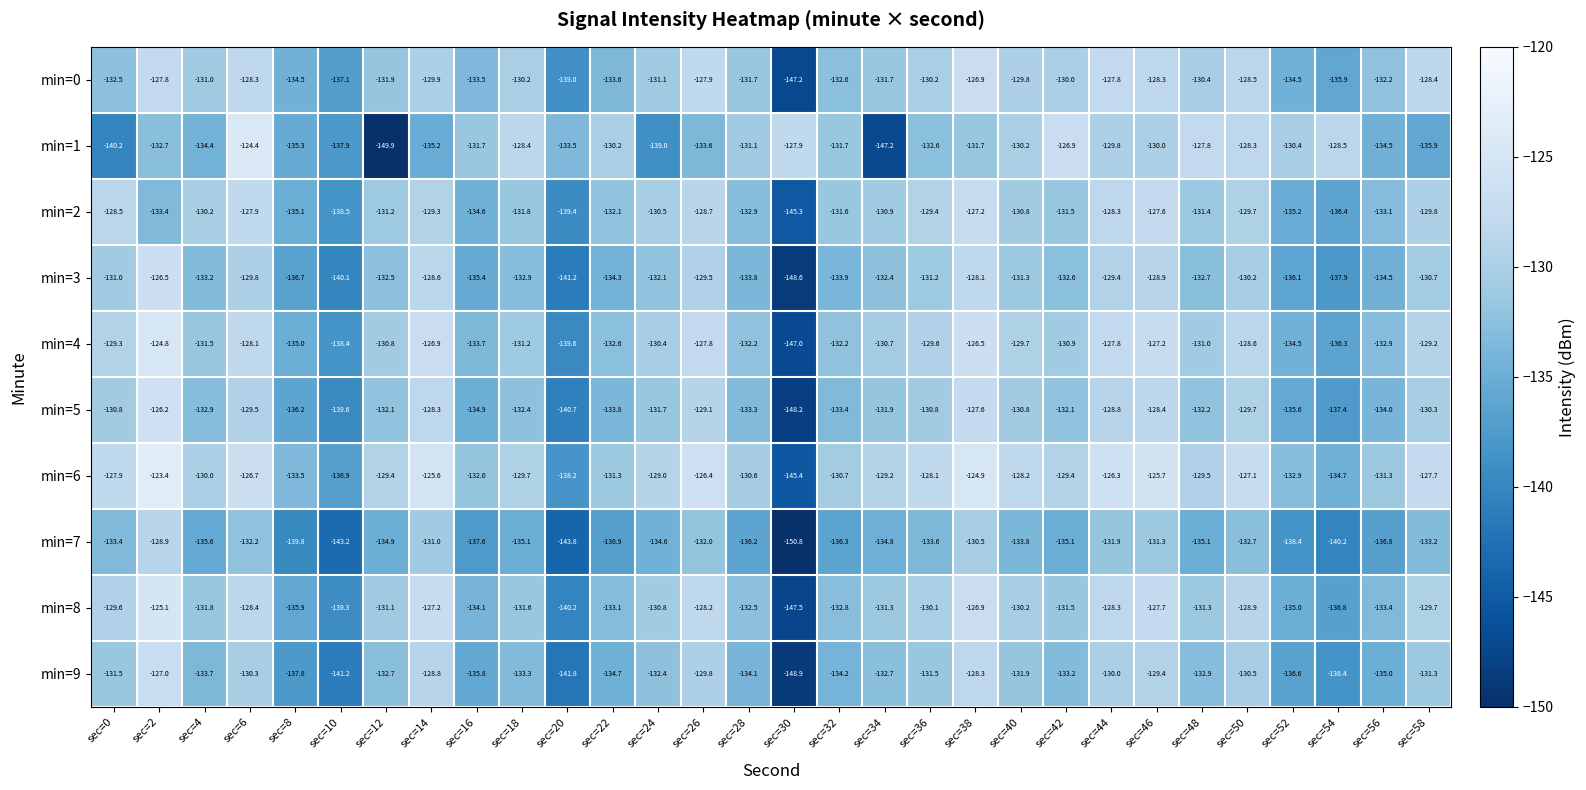

At which category is the sum across all series the highest?

sec=2